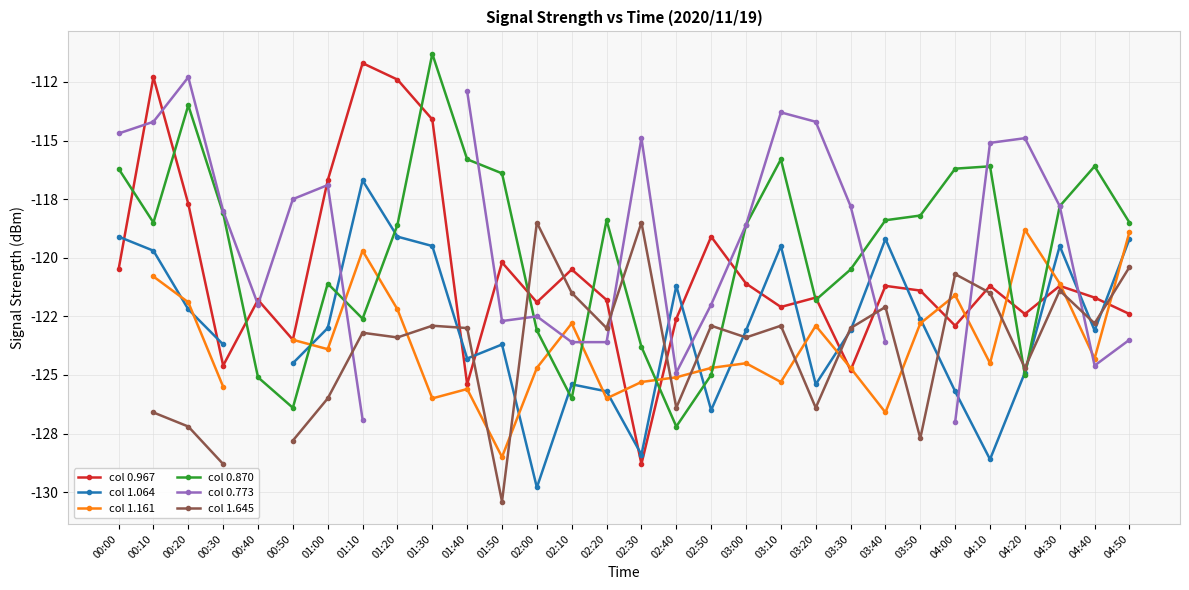

The value of col 1.161 at 04:30 is -121.1. True or false?

True